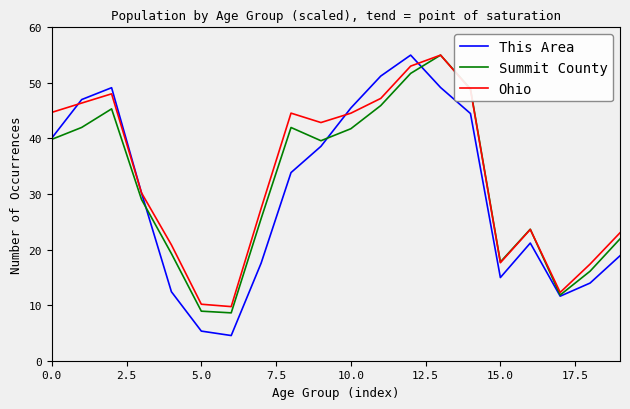

What is the highest value of the This Area series?

55.0